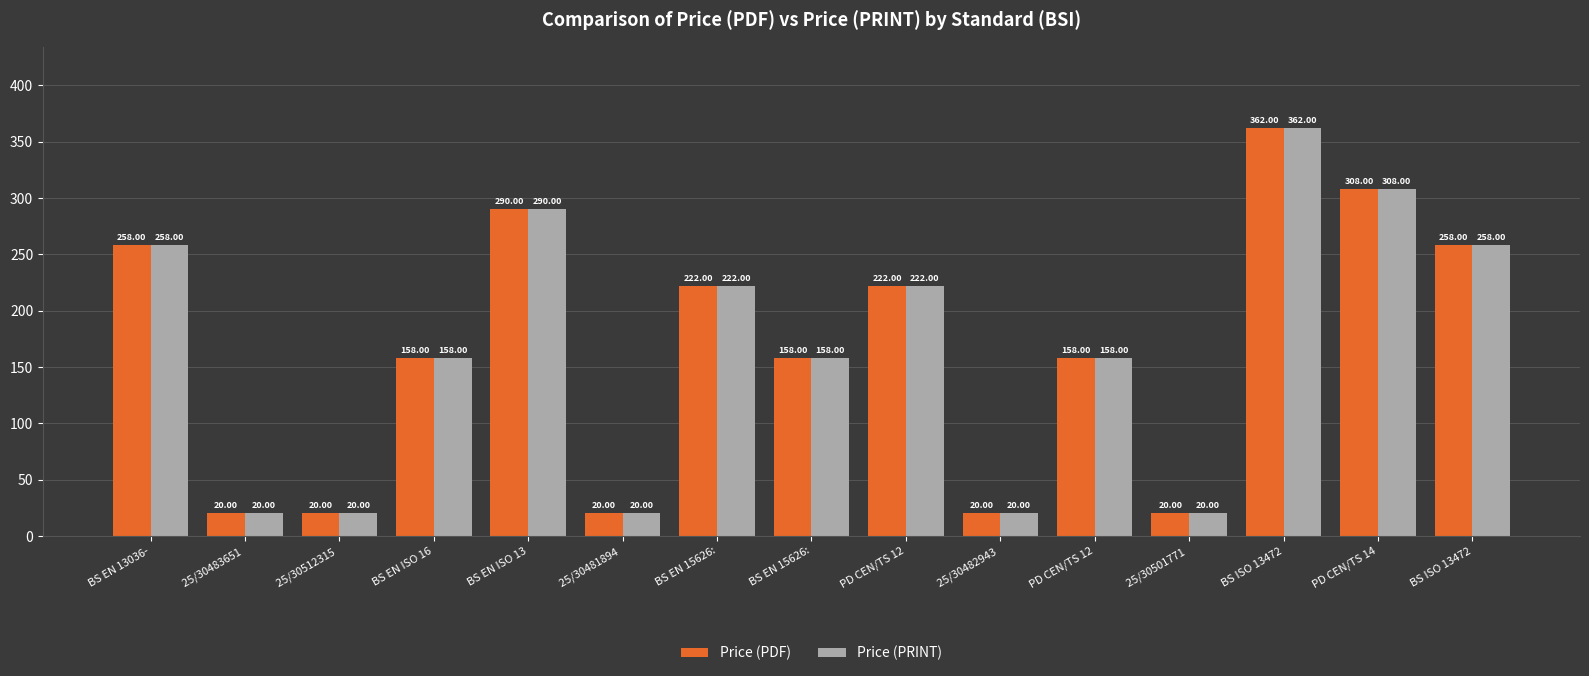

Is it true that Price (PRINT) equals 444 at PD CEN/TS 14?

False